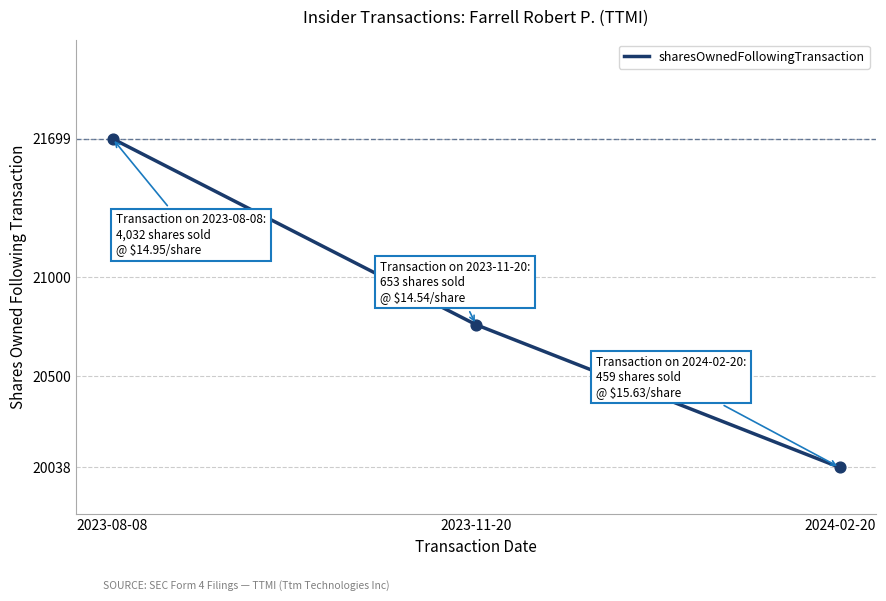

What is the ratio of the value at 2024-02-20 to the value at 2023-08-08?

0.9